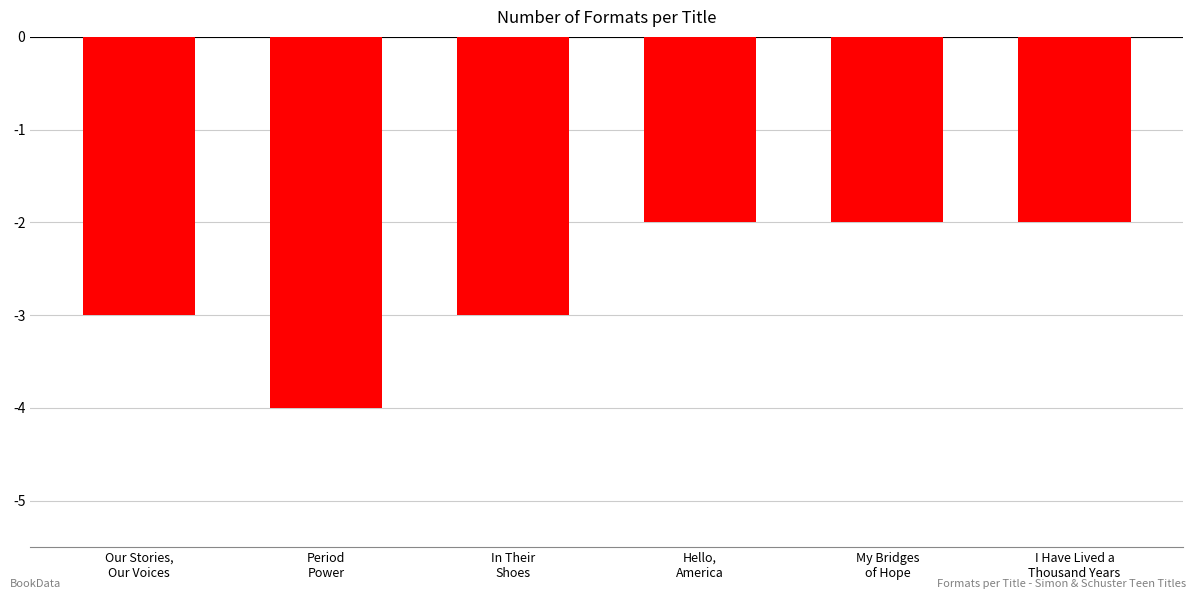

What is the value of the 5th bar from the left?

-2